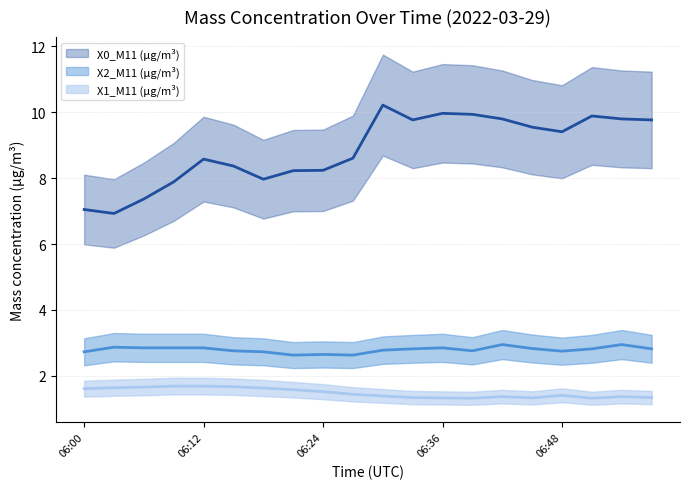

Which series has the widest spread of values?

X0_M11 (μg/m³) (mean)